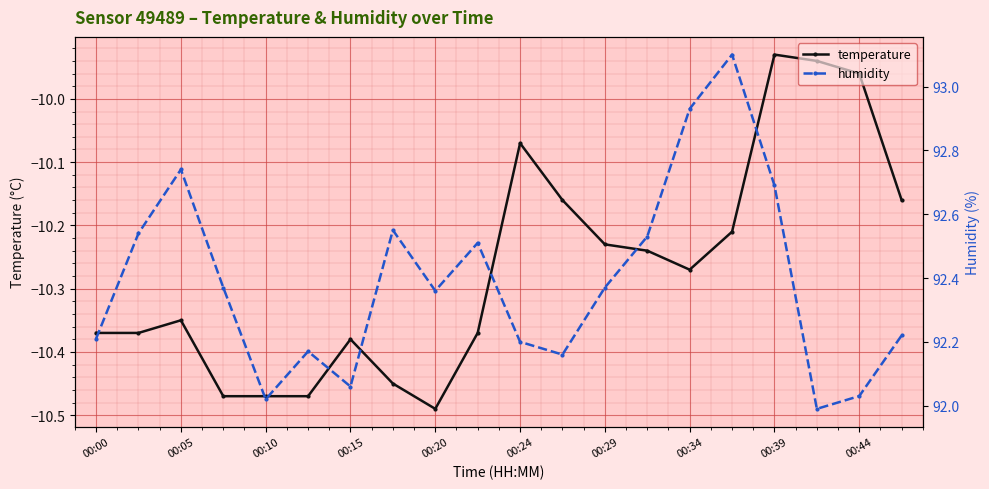

Where does the humidity series first go above 92?

00:00